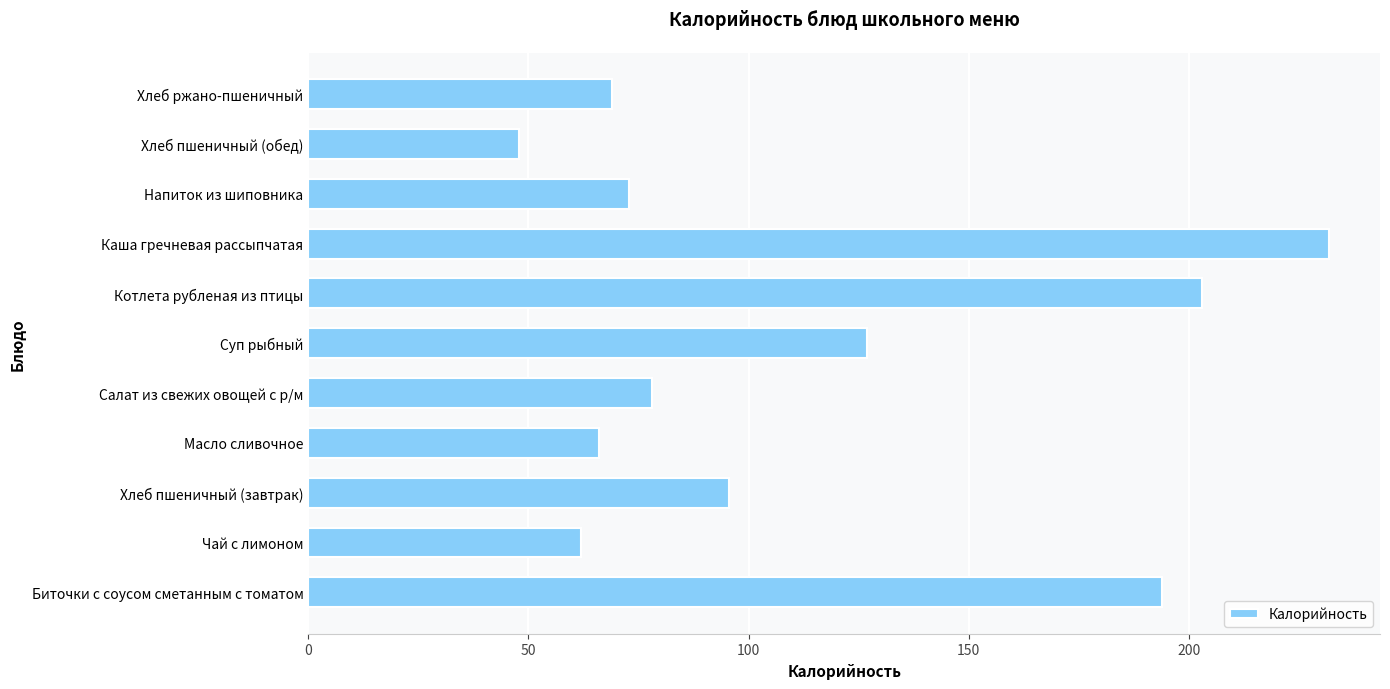

At which category does the chart reach its minimum across all series?

Хлеб пшеничный (обед)